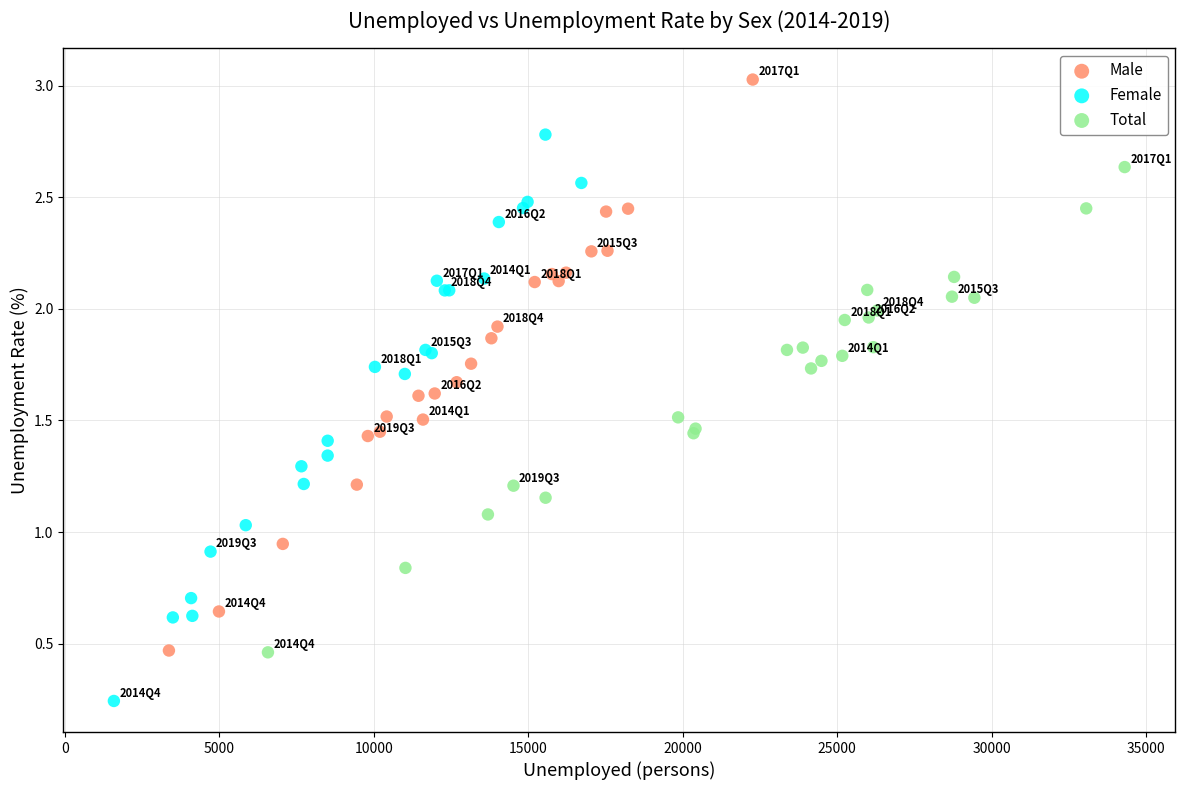

Which series reaches the minimum Y coordinate?

Female